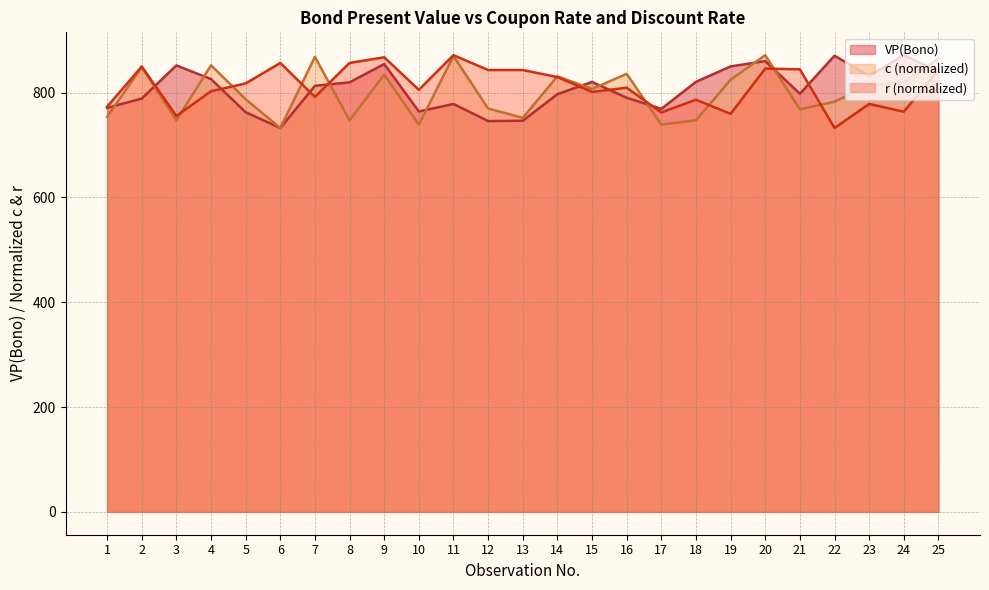

What is the lowest value of the r series?

732.5